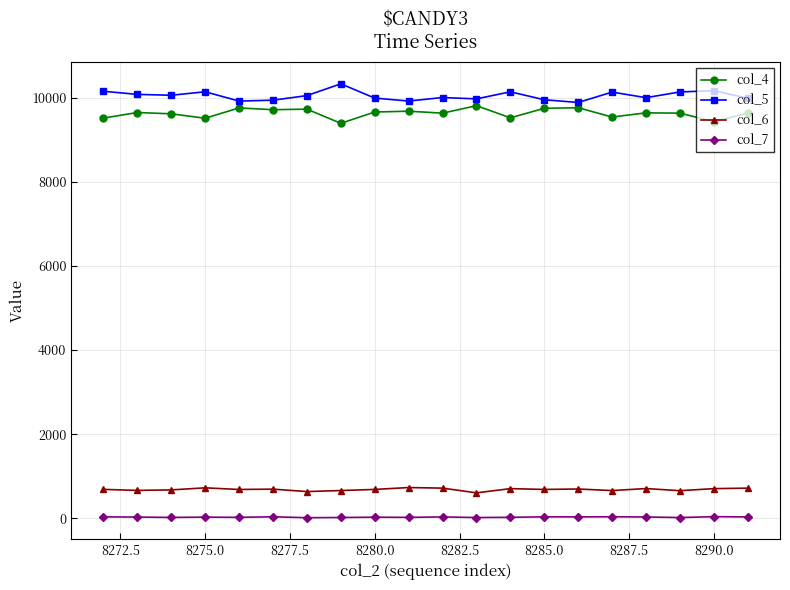

How many distinct data groups are displayed?

4